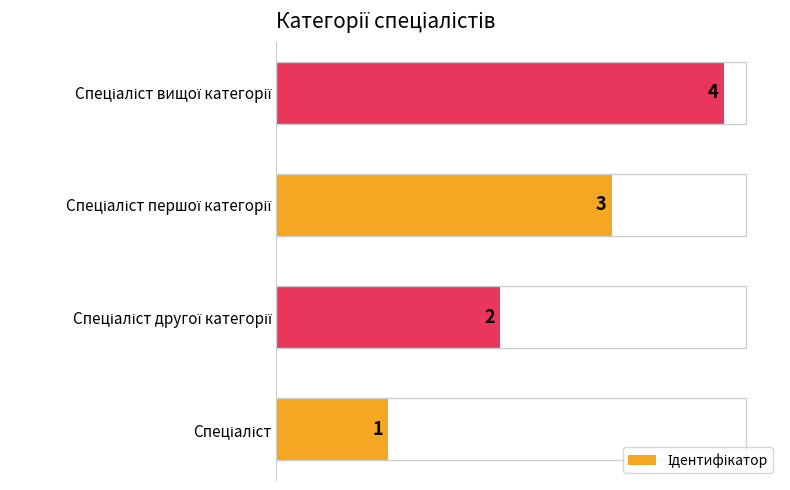

What is the greatest value displayed?

4